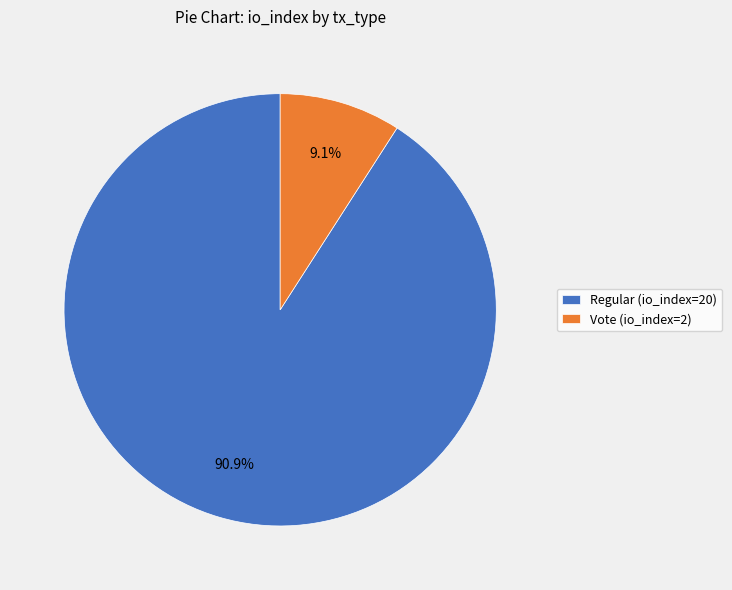

Approximately how many times larger is the value at Regular (io_index=20) compared to Vote (io_index=2)?

10.0